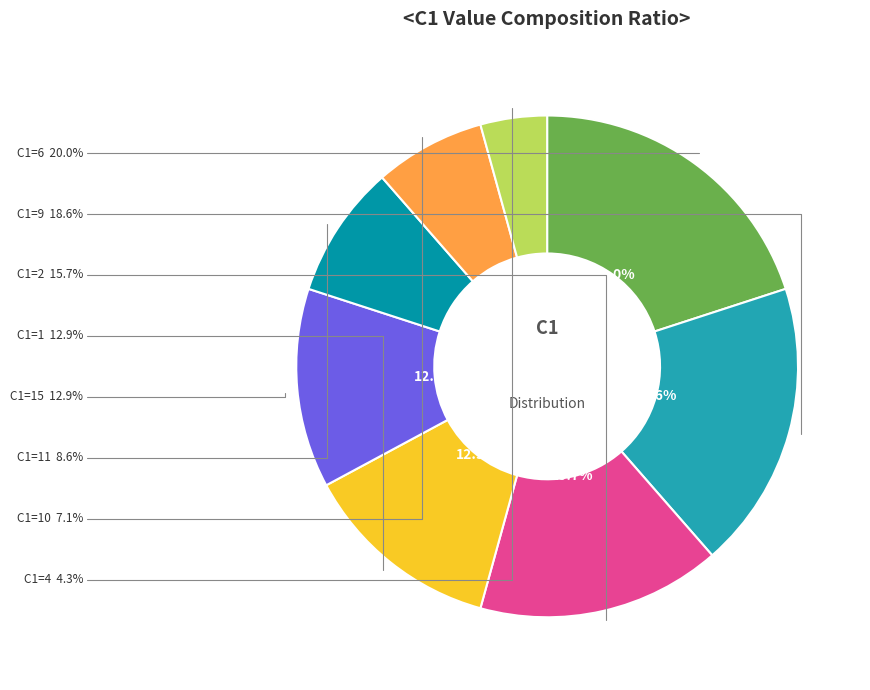

Does 15 represent more than half of the total?

No